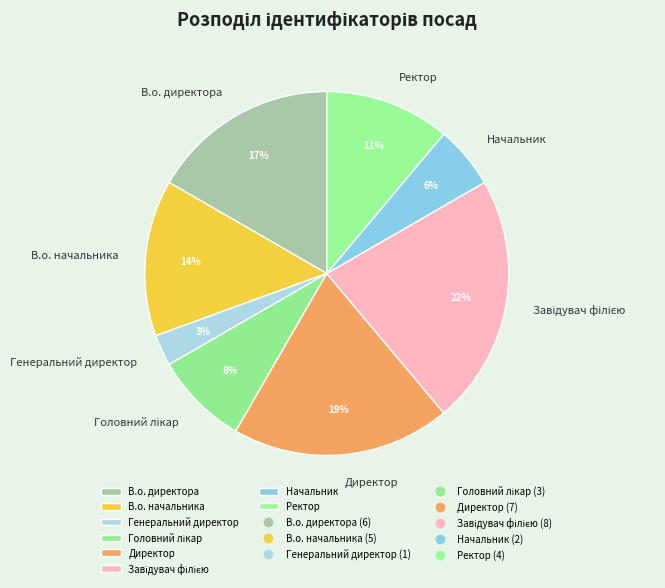

Is the sum of Ректор and Директор greater than half?

No